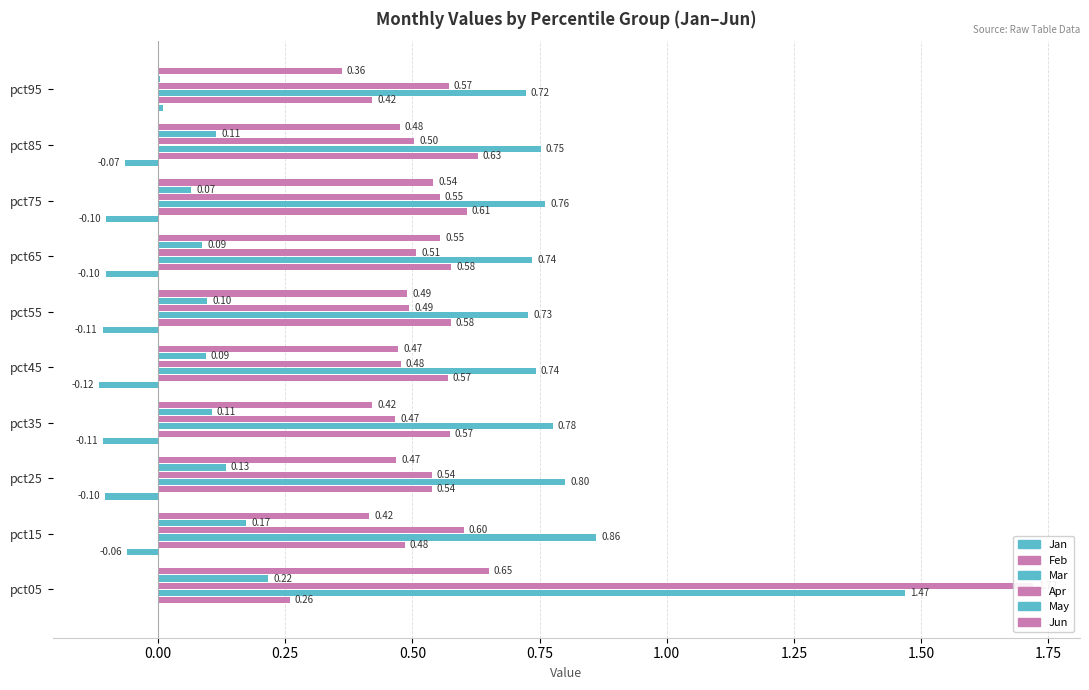

Reading left to right, extract all data points from this chart.

Jan: -0.0	-0.1	-0.1	-0.1	-0.1	-0.1	-0.1	-0.1	-0.1	0.0
Feb: 0.3	0.5	0.5	0.6	0.6	0.6	0.6	0.6	0.6	0.4
Mar: 1.5	0.9	0.8	0.8	0.7	0.7	0.7	0.8	0.8	0.7
Apr: 1.7	0.6	0.5	0.5	0.5	0.5	0.5	0.6	0.5	0.6
May: 0.2	0.2	0.1	0.1	0.1	0.1	0.1	0.1	0.1	0.0
Jun: 0.7	0.4	0.5	0.4	0.5	0.5	0.6	0.5	0.5	0.4